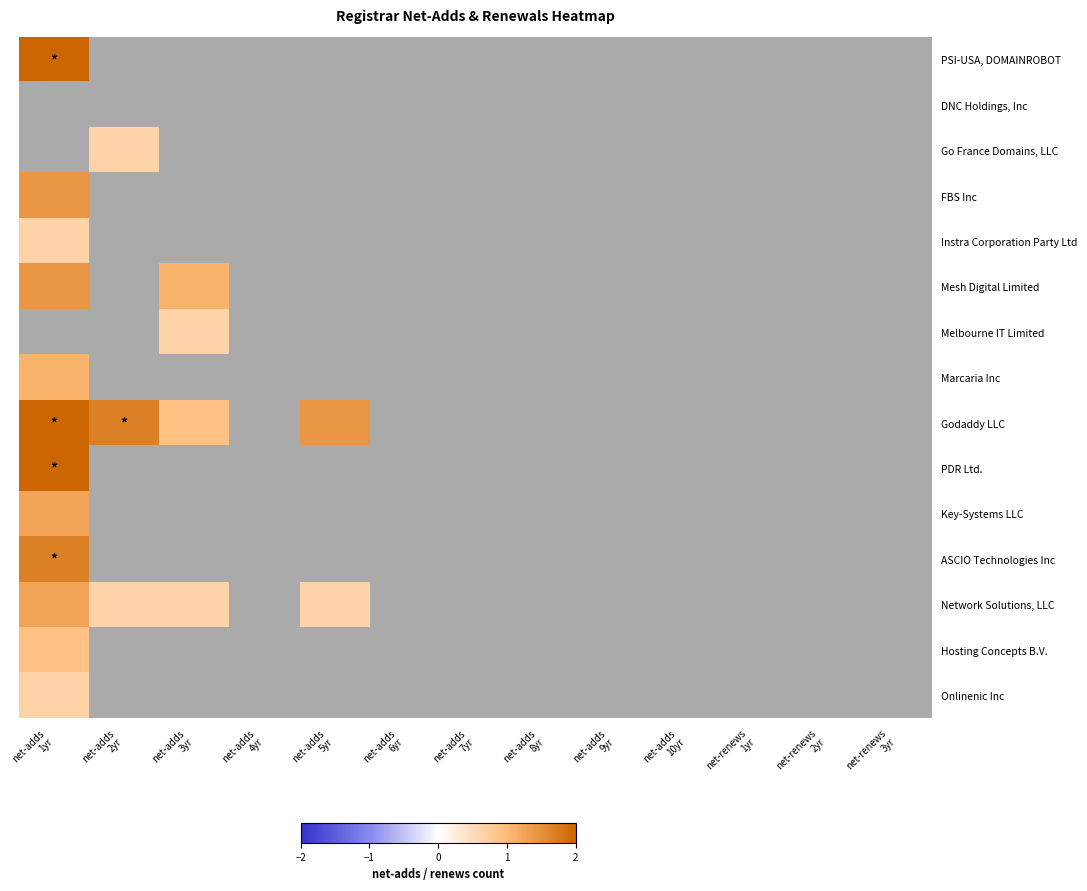

The value of Go France Domains, LLC at net-adds 10yr is 0.3. True or false?

False